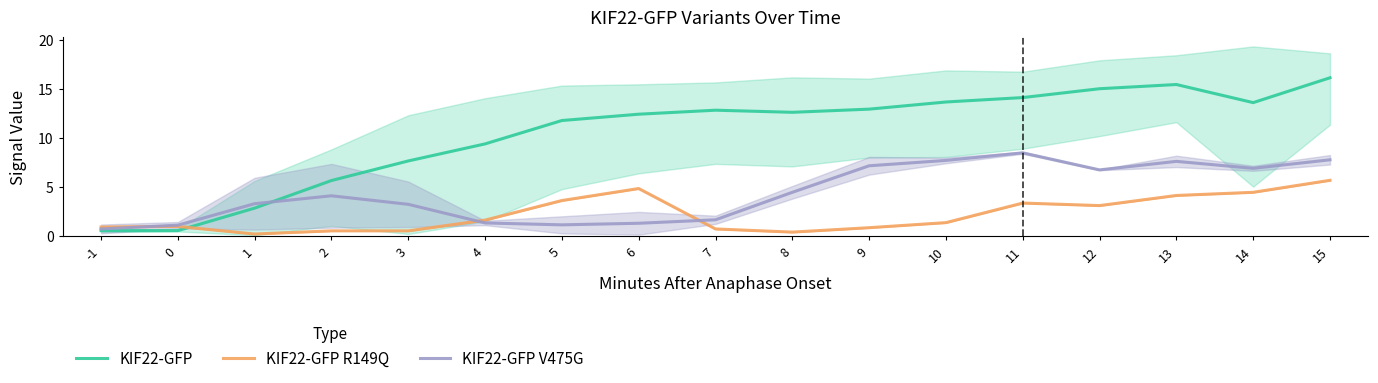

Between 15 and 3, which is larger?

15